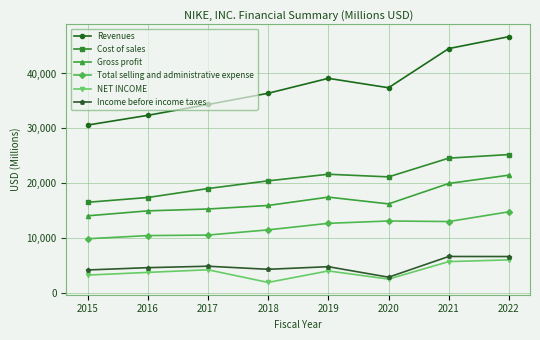

True or false: Revenues and NET INCOME cross at least once.

False